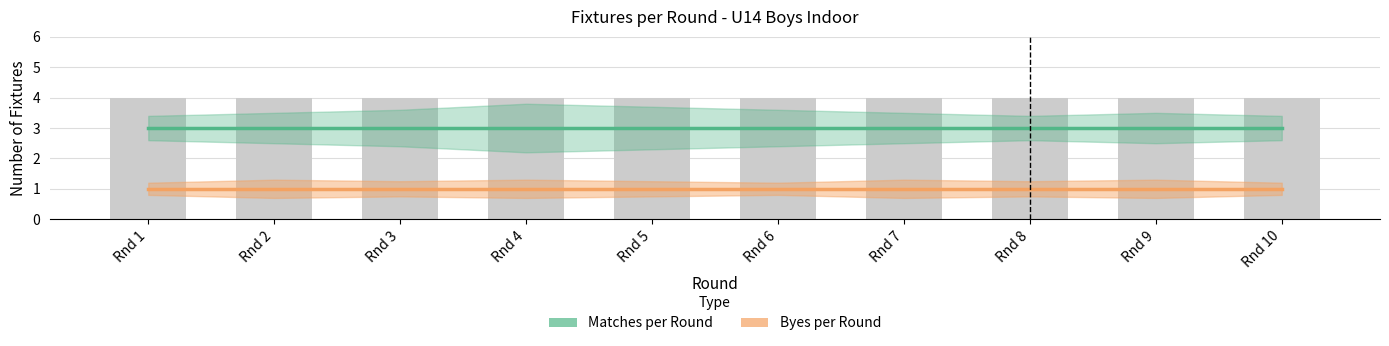

What is the value of the Matches per Round bar at the 1st from the left?

3